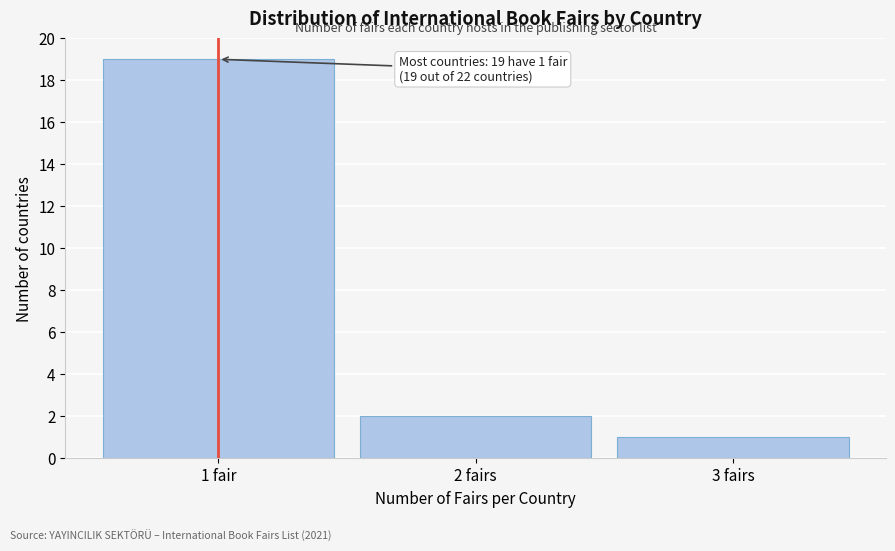

Reading left to right, what are all the values shown in this chart?

19	2	1